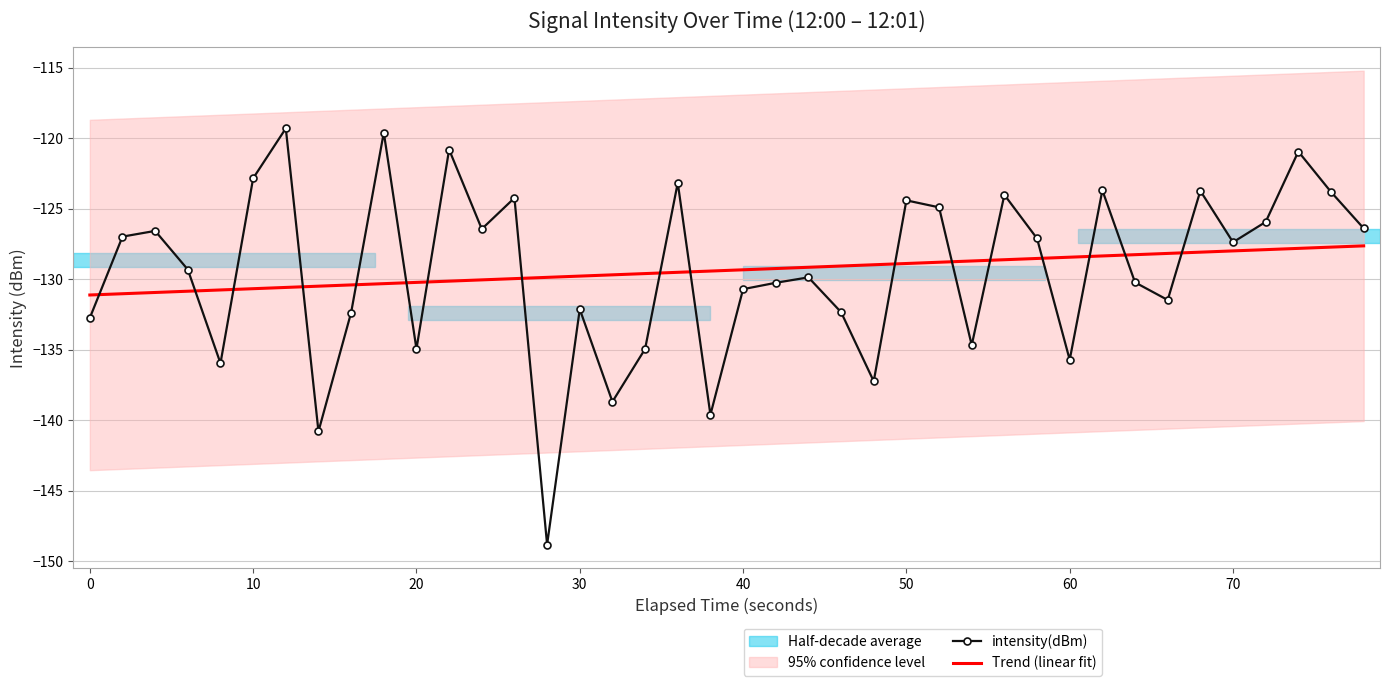

What is the lowest value of the intensity(dBm) series?

-148.8